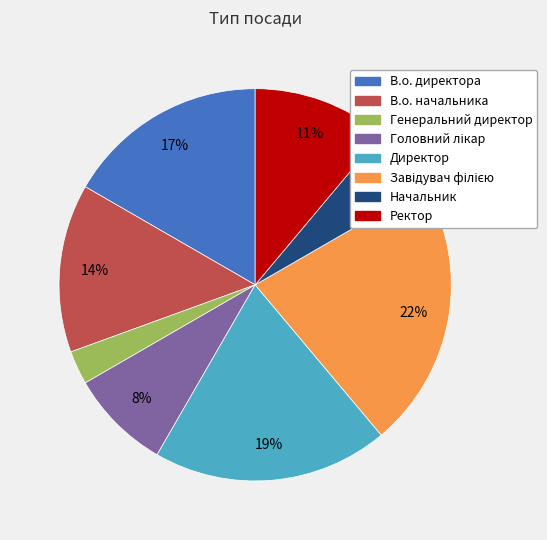

Is it true that Ректор is 17% of the pie?

False